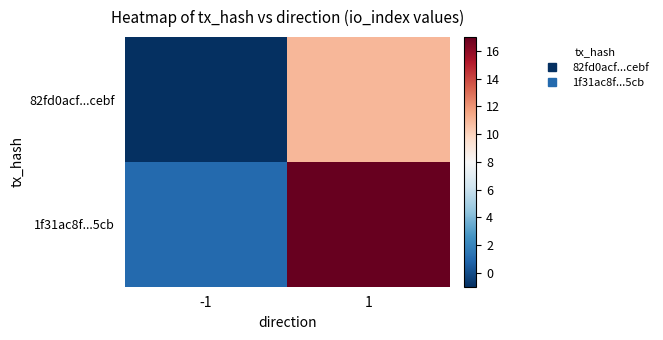

Which series has the widest spread of values?

1f31ac8f...5cb